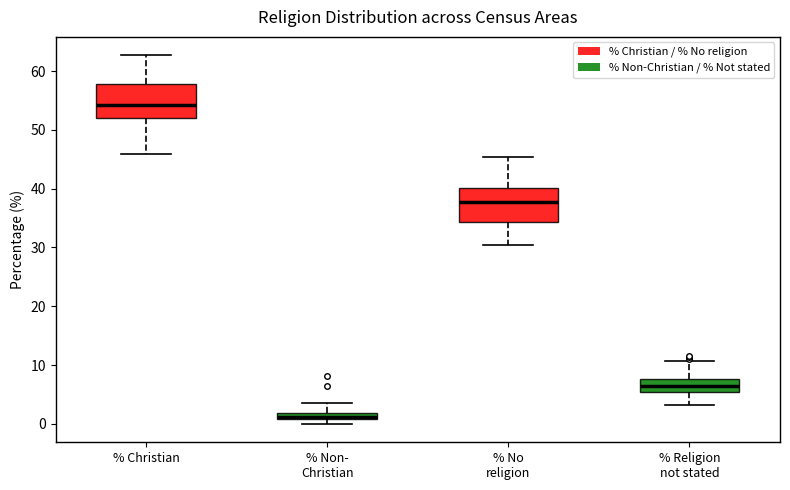

Which box has the lowest median line?

% Non- Christian